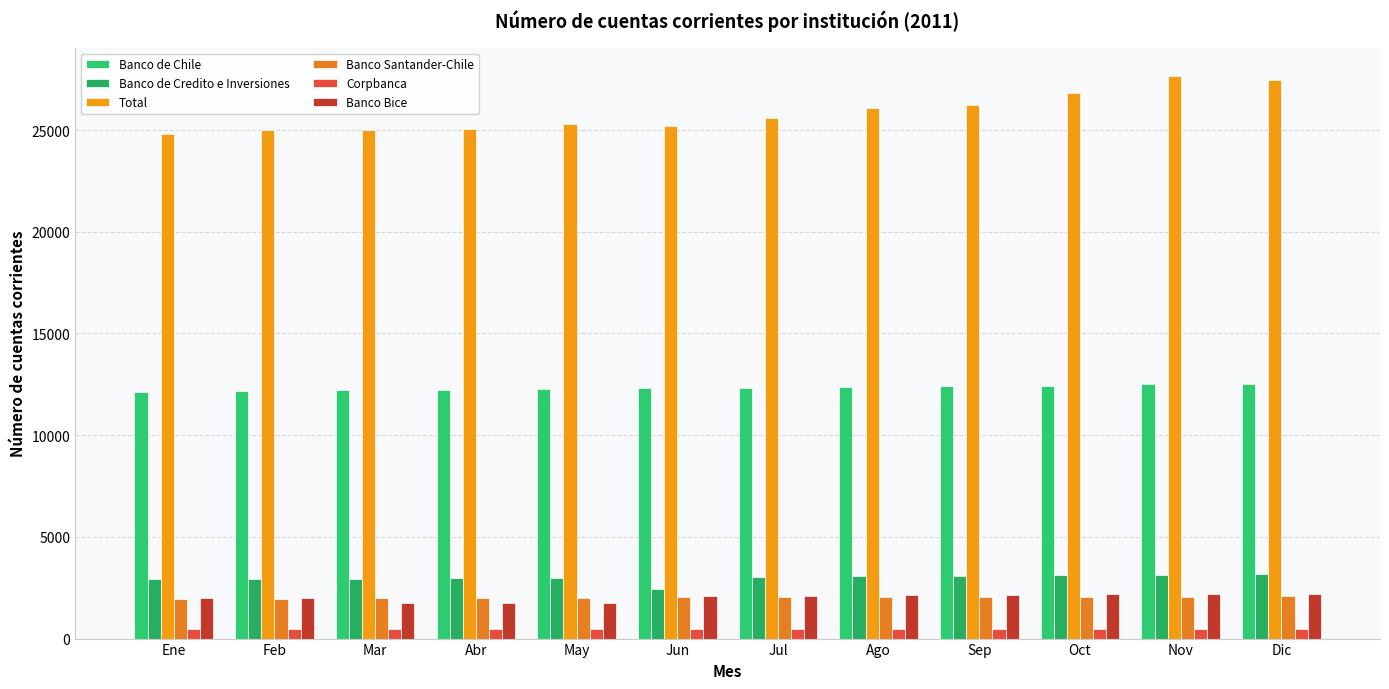

At how many categories does at least one series exceed 12768?

12